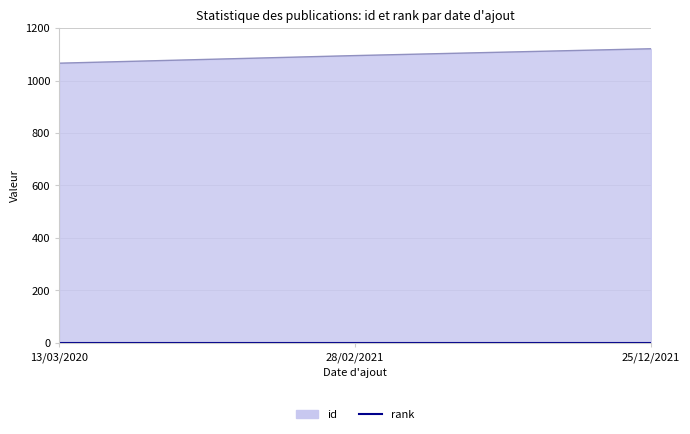

At how many categories does at least one series exceed 524?

3